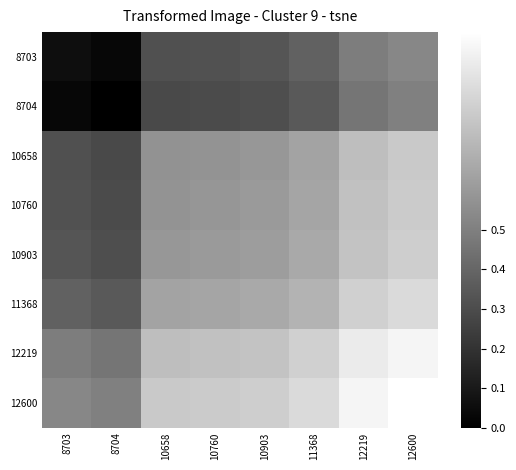

Which category has the highest value across all series?

12600